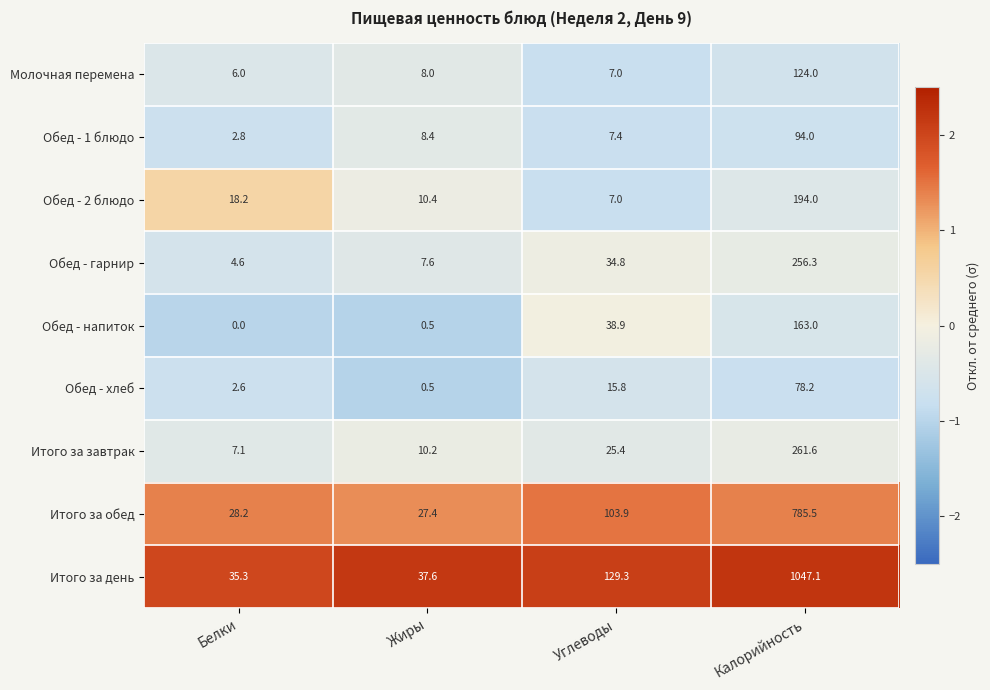

Rank the series at Белки from highest to lowest value.

Итого за день, Итого за обед, Обед - 2 блюдо, Итого за завтрак, Молочная перемена, Обед - гарнир, Обед - 1 блюдо, Обед - хлеб, Обед - напиток